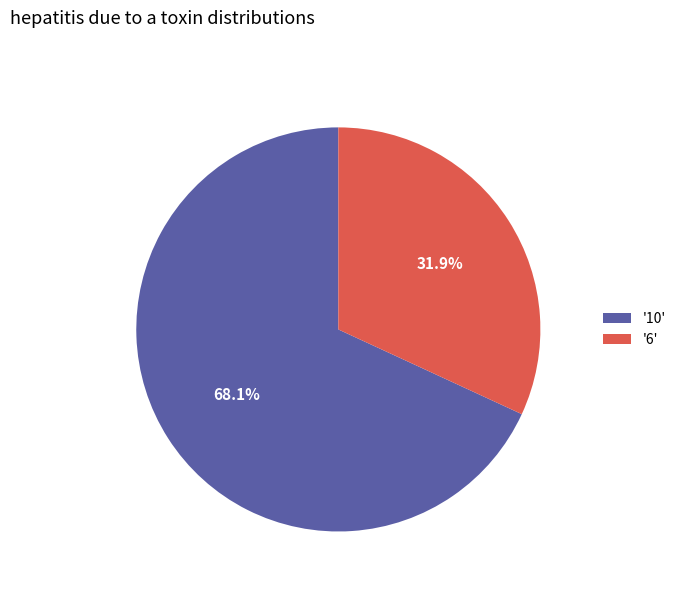

Which slice is the smallest?

'6'